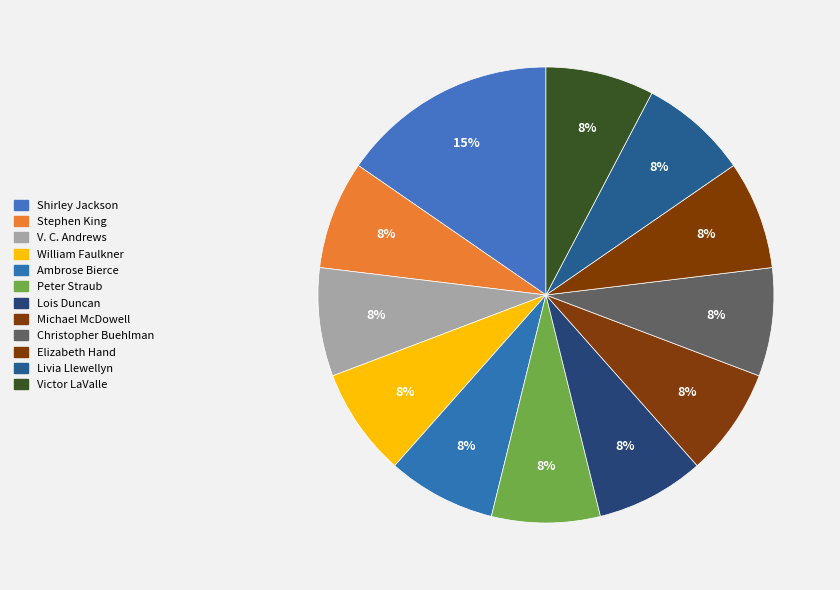

How many segments does this pie chart have?

12